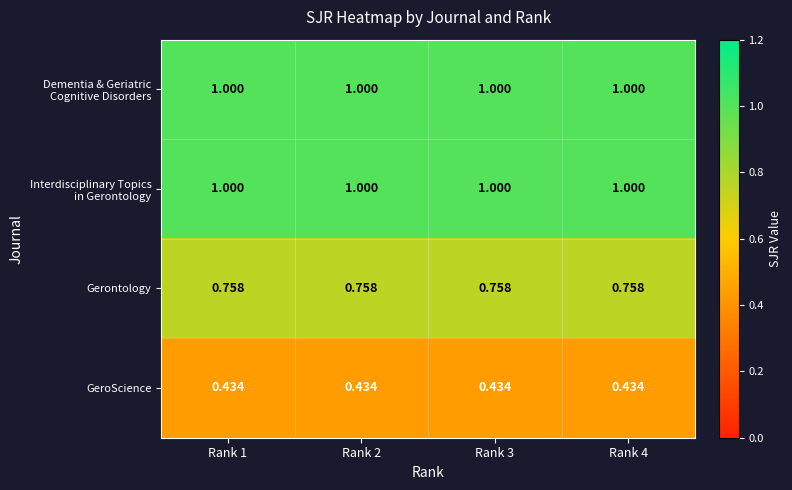

At how many categories does at least one series exceed 0?

4